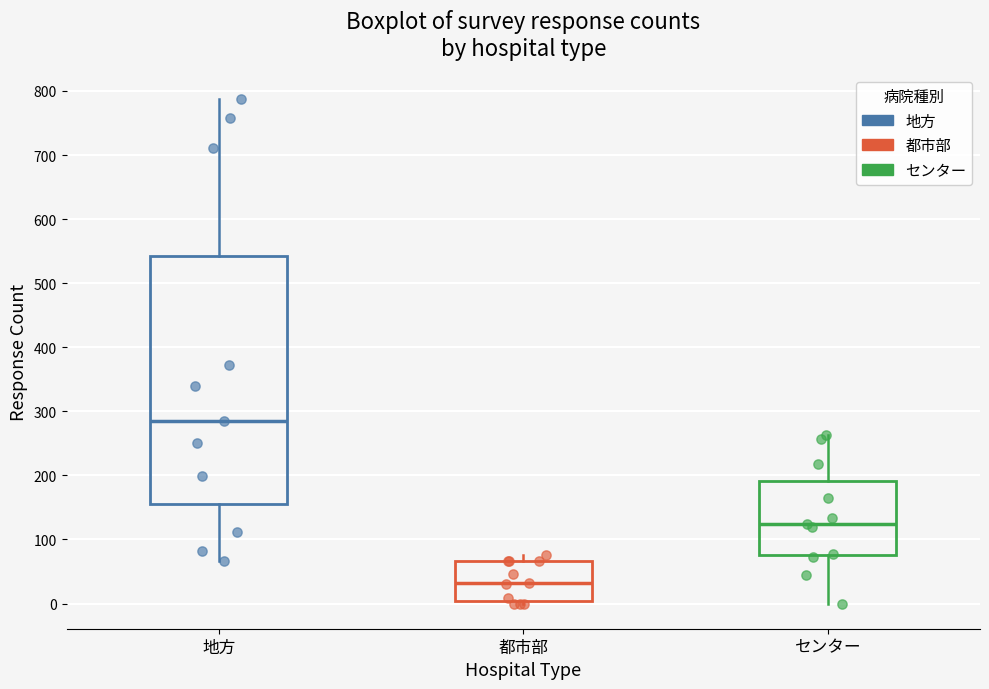

Comparing the boxes themselves (not the whiskers), which one is the tallest?

地方